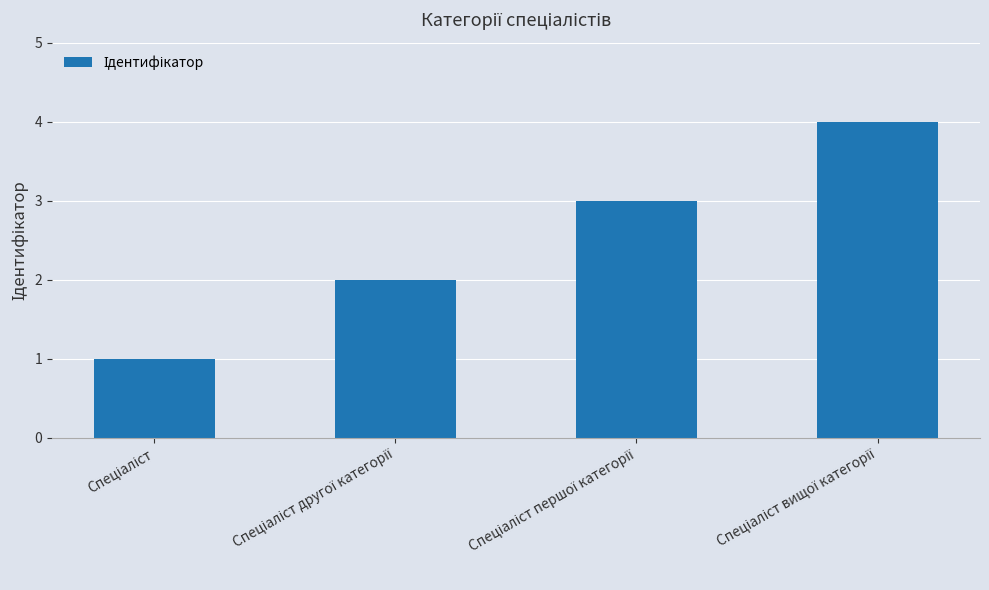

What is the greatest value displayed?

4